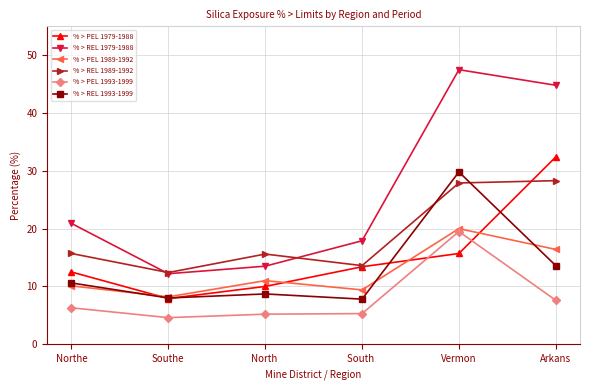

How many interior local valleys does the % > REL 1989-1992 series have?

2